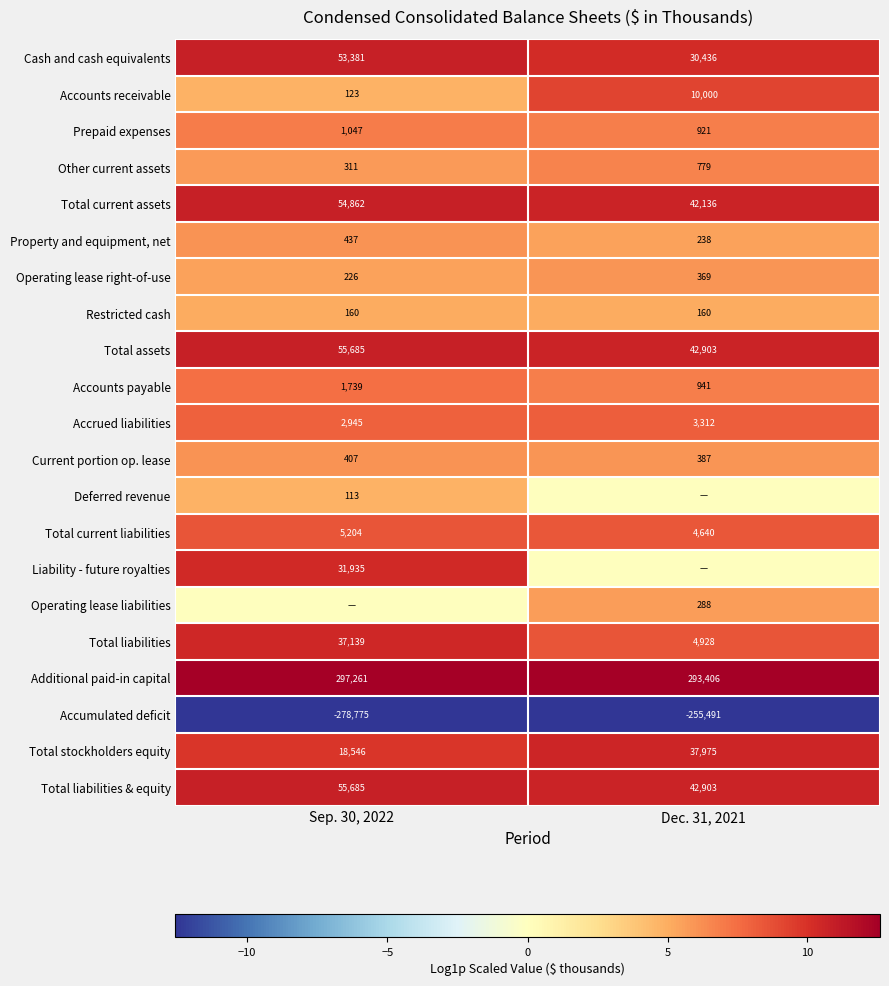

What is the spread (max minus min) of values at Sep. 30, 2022?

25.1